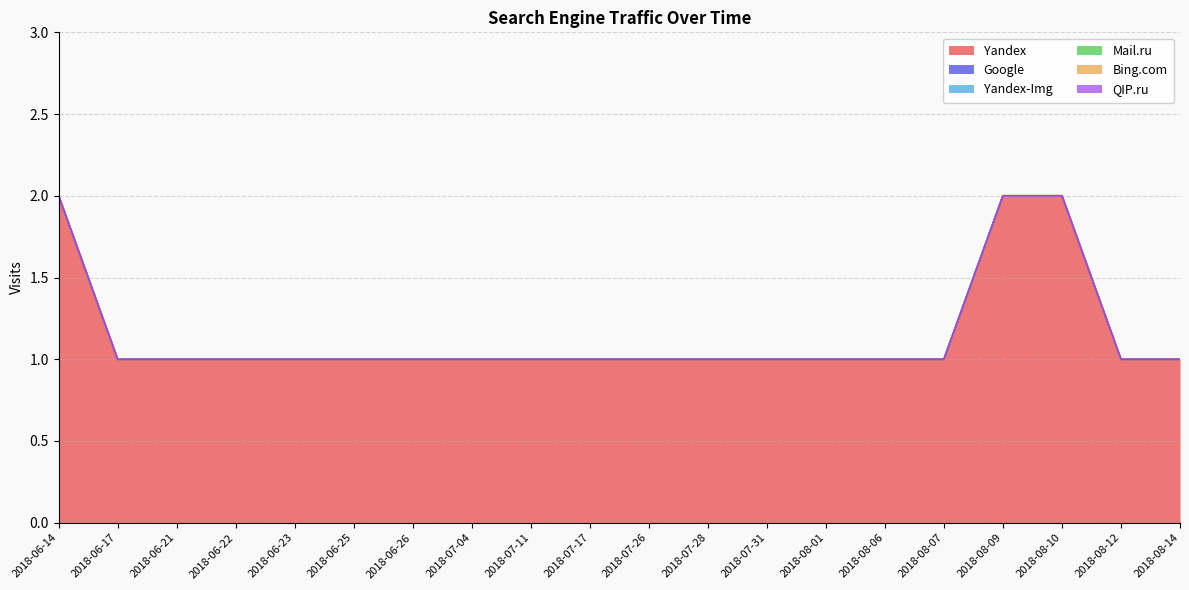

True or false: Yandex-Img and Yandex intersect in this chart.

False